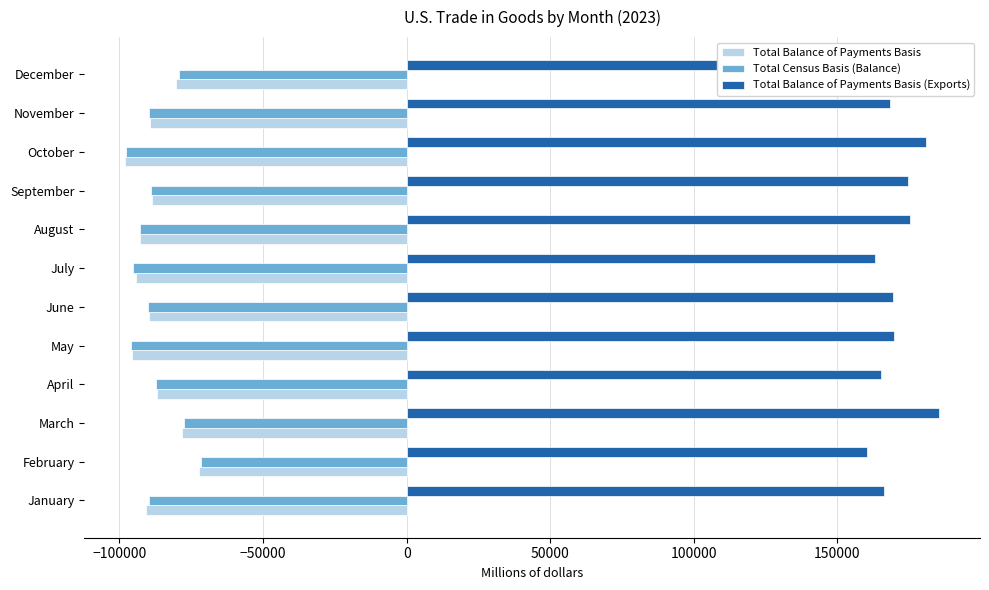

What is the lowest value of the Total Balance of Payments Basis (Exports) series?

160255